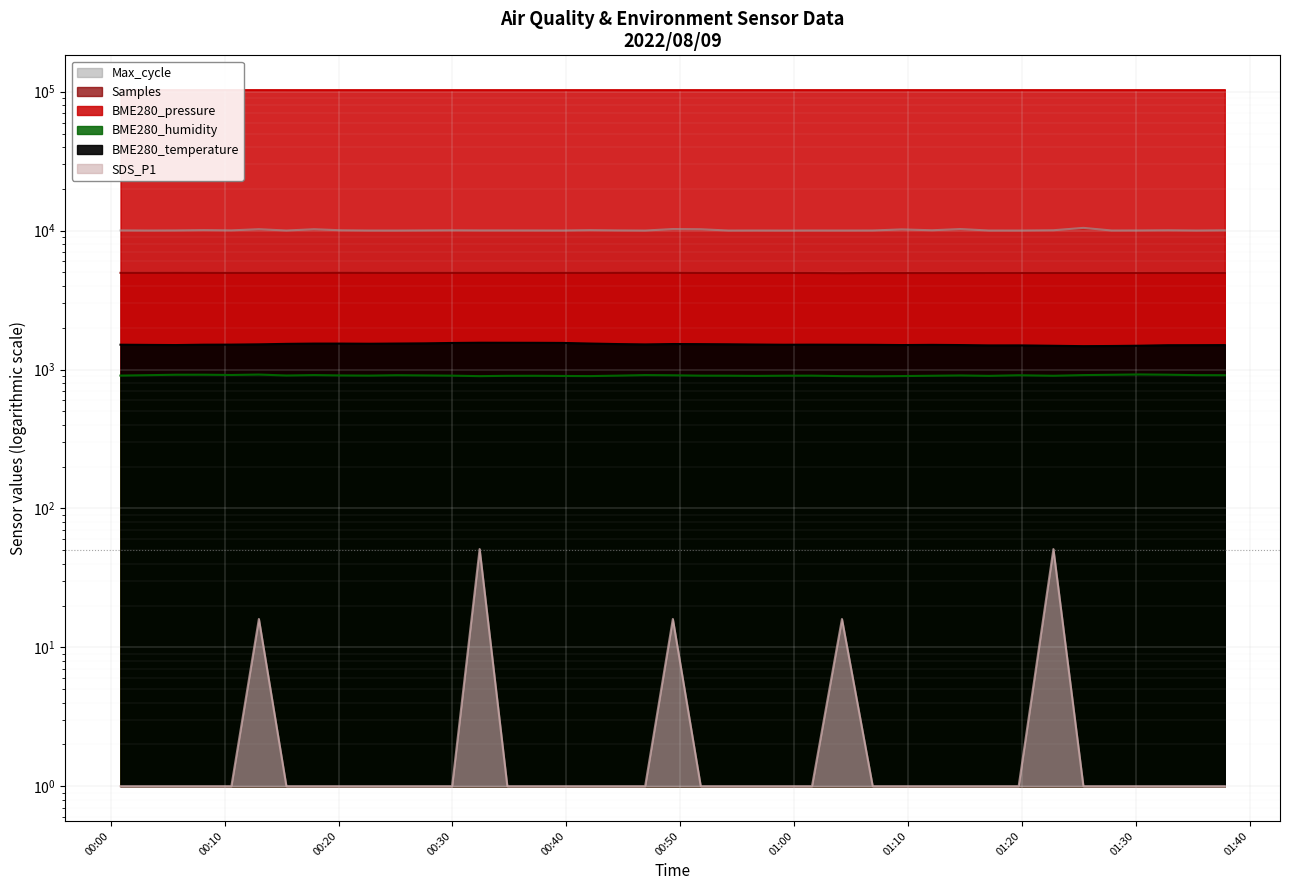

What is the value of the SDS_P1 point at the 25th from the left?

1.0